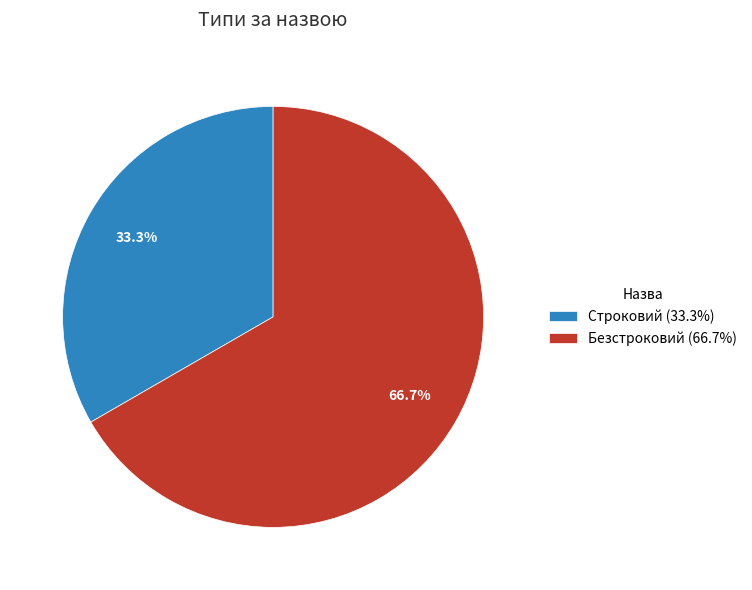

To the nearest percent, what is the difference between the largest and smallest slice percentages?

33%